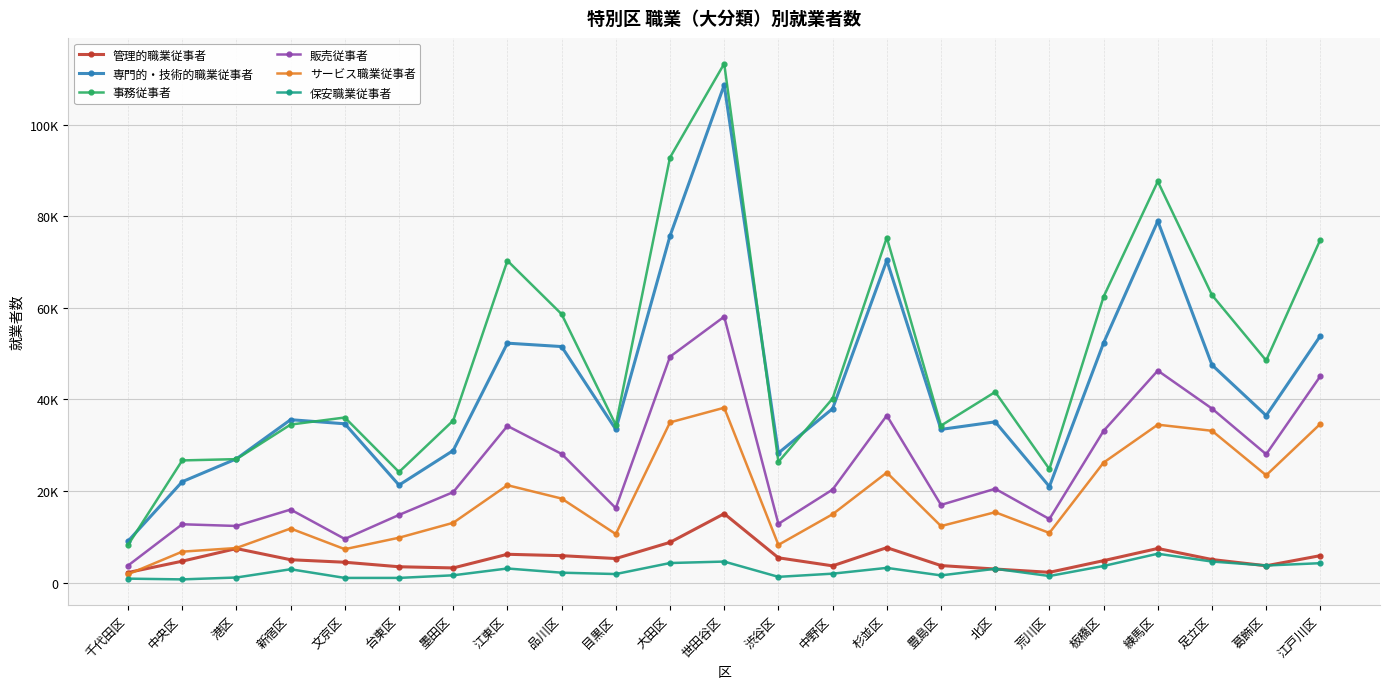

List the series in order of their peak value, lowest first.

保安職業従事者, 管理的職業従事者, サービス職業従事者, 販売従事者, 専門的・技術的職業従事者, 事務従事者